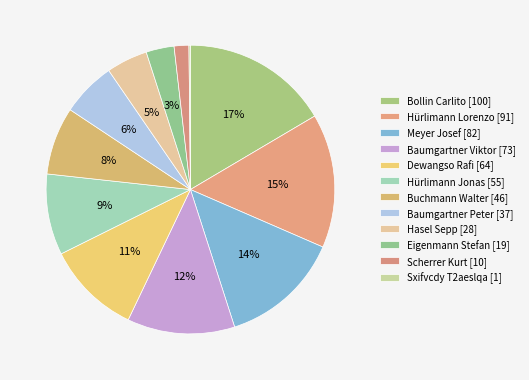

Combined, what portion of the pie is Dewangso Rafi and Sxifvcdy T2aeslqa?

10.7%